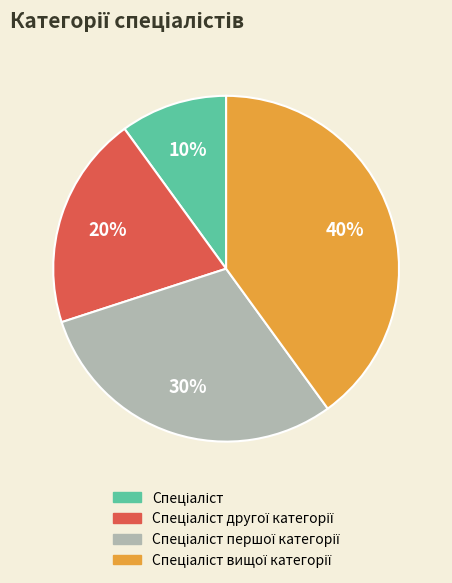

Is there any slice that represents more than half of the pie?

No